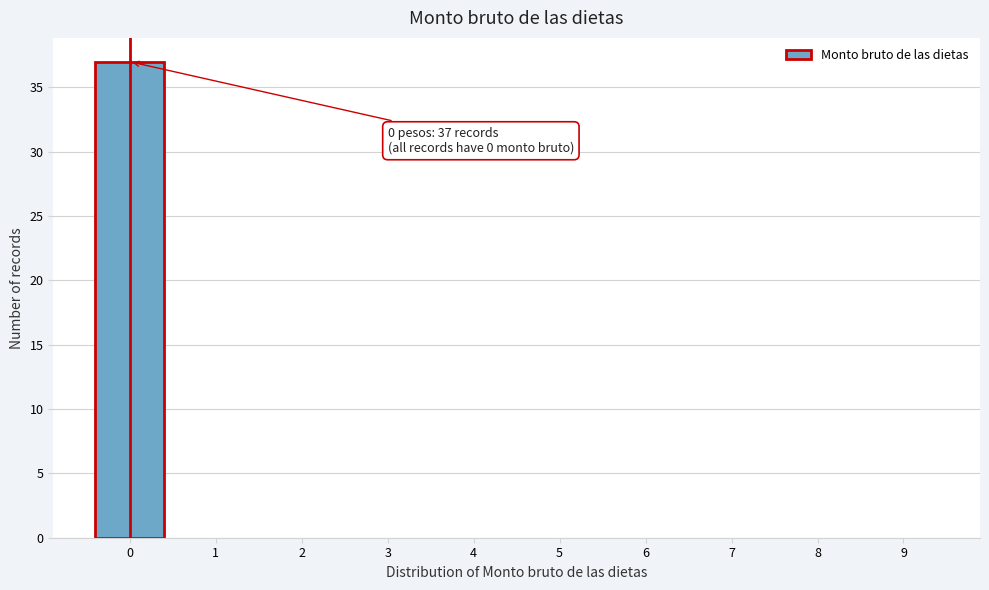

Reading right to left, extract all data points from this chart.

9=0	8=0	7=0	6=0	5=0	4=0	3=0	2=0	1=0	0=37